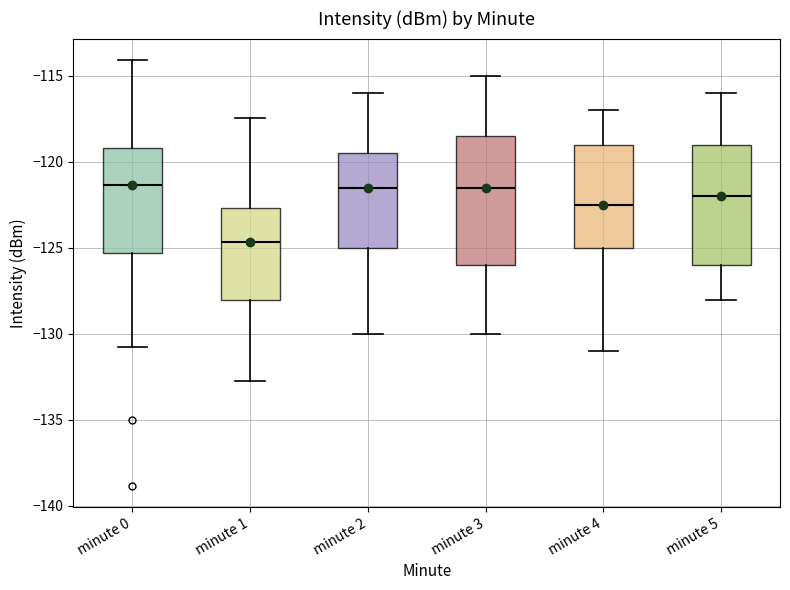

Reading left to right, transcribe this box plot: for each box, give where its median line is, the range the box spans, and where its two whiskers end, as read against the y-axis. The values are not printed on the chart, so give them approximately, as read against the axis.

minute 0: median -121.5, box -125.5 to -119.0, whiskers -131.0 to -114.0
minute 1: median -124.5, box -128.0 to -122.5, whiskers -133.0 to -117.5
minute 2: median -121.5, box -125.0 to -119.5, whiskers -130.0 to -116.0
minute 3: median -121.5, box -126.0 to -118.5, whiskers -130.0 to -115.0
minute 4: median -122.5, box -125.0 to -119.0, whiskers -131.0 to -117.0
minute 5: median -122.0, box -126.0 to -119.0, whiskers -128.0 to -116.0